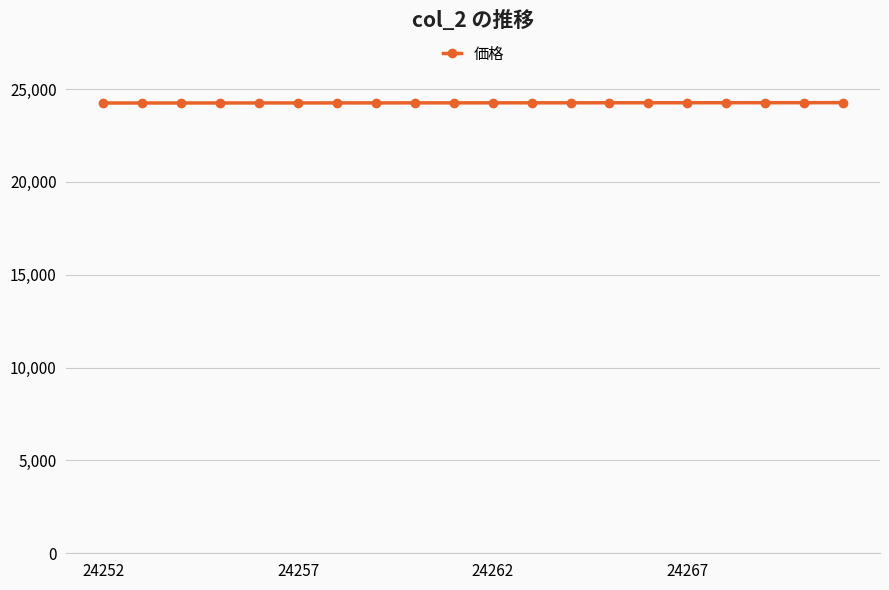

What is the value of the 2nd point from the left?

24253